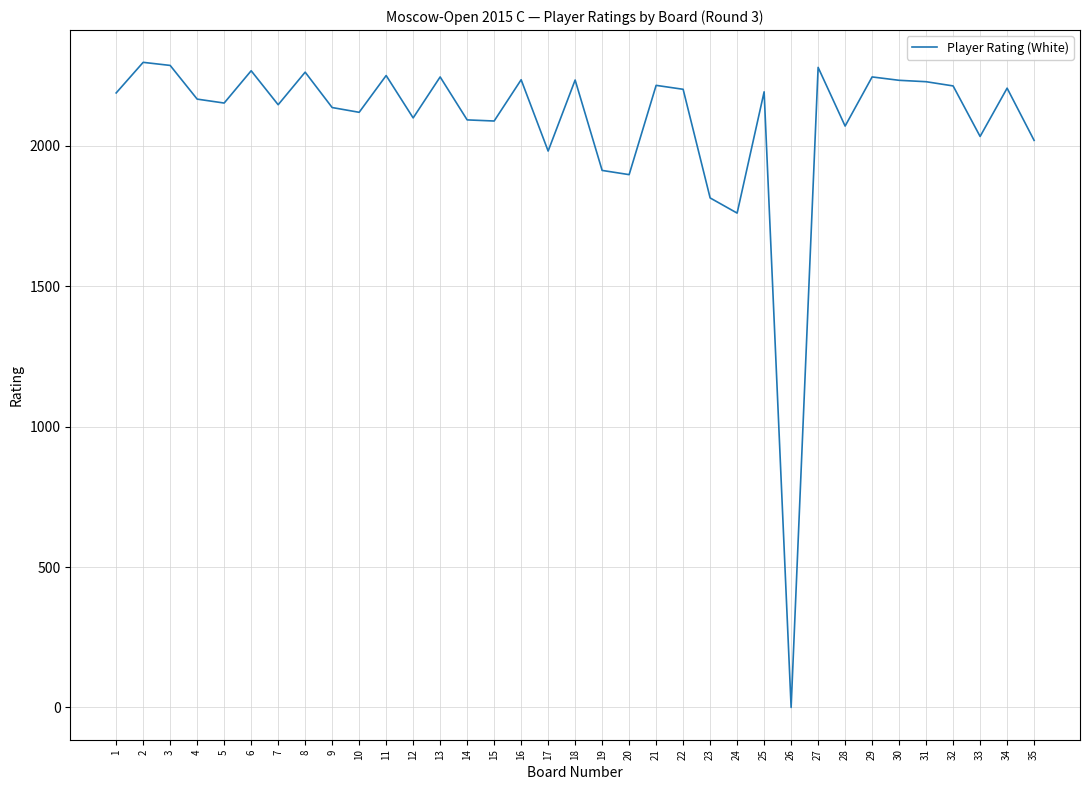

The chart shows a value of 2189 at 1. True or false?

True